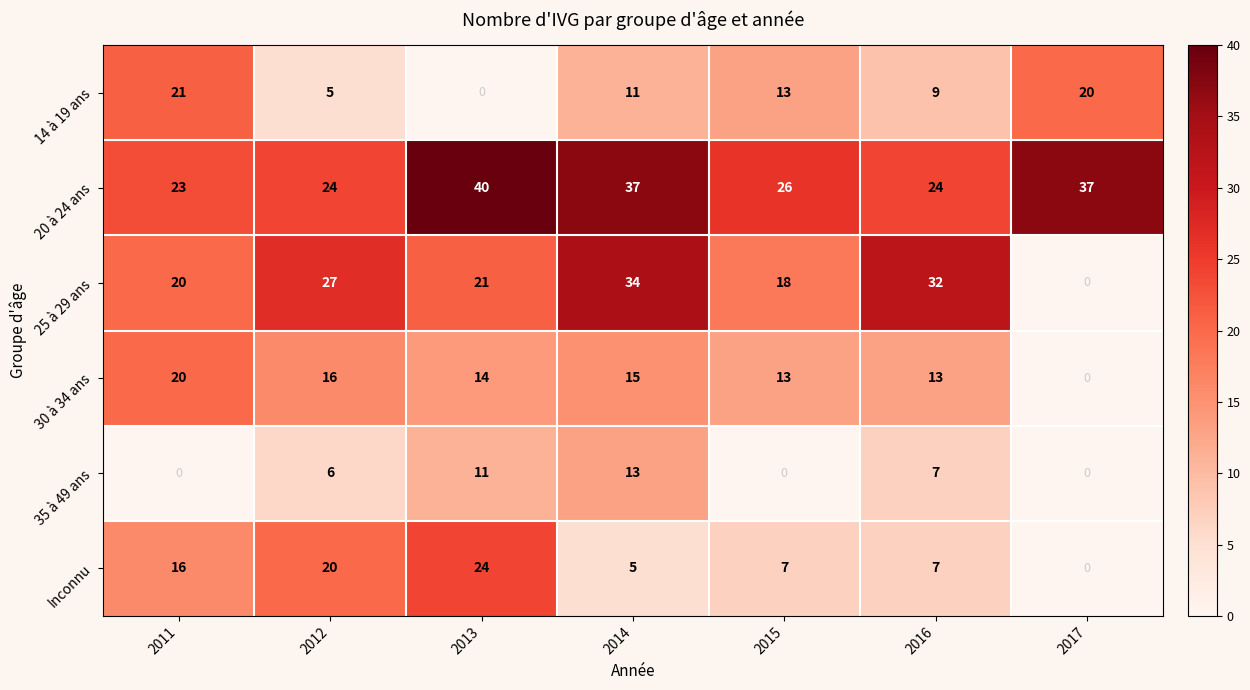

List the series in order of their peak value, highest first.

20 à 24 ans, 25 à 29 ans, Inconnu, 14 à 19 ans, 30 à 34 ans, 35 à 49 ans